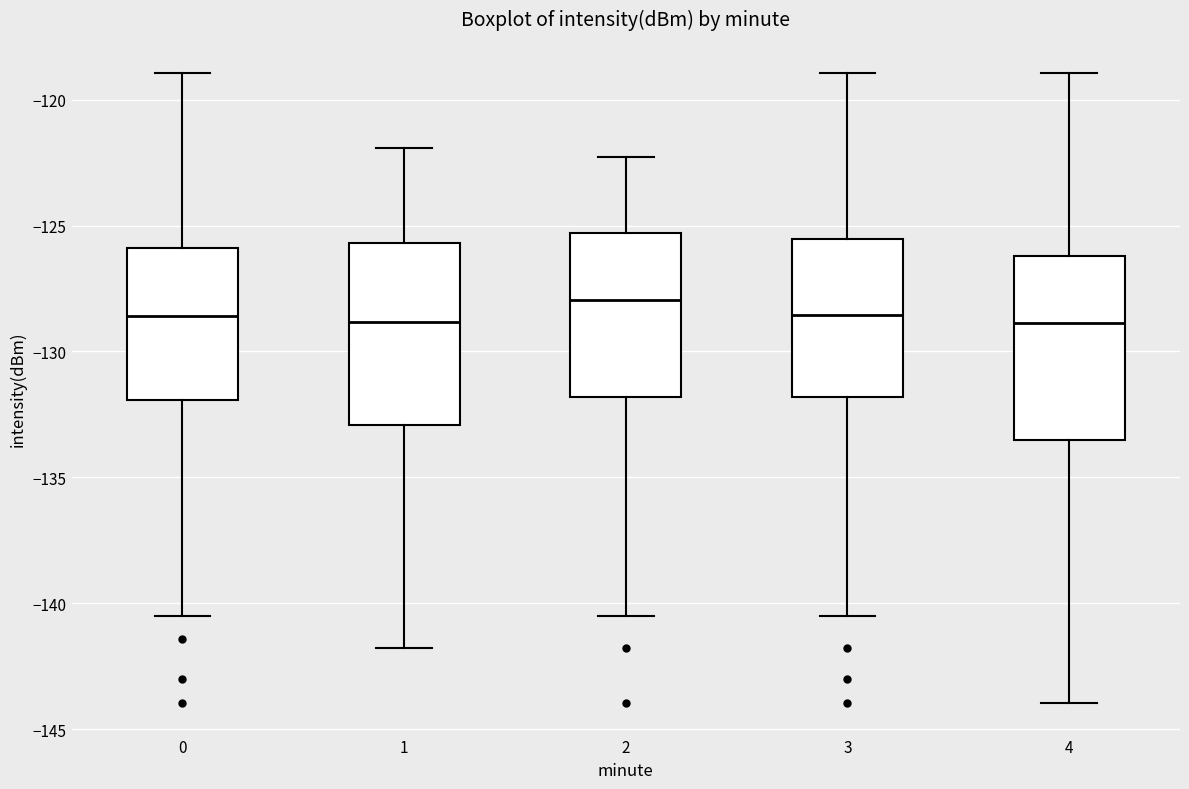

Reading left to right, transcribe this box plot: for each box, give where its median line is, the range the box spans, and where its two whiskers end, as read against the y-axis. The values are not printed on the chart, so give them approximately, as read against the axis.

0: median -128.5, box -132.0 to -126.0, whiskers -140.5 to -119.0
1: median -129.0, box -133.0 to -125.5, whiskers -142.0 to -122.0
2: median -128.0, box -132.0 to -125.5, whiskers -140.5 to -122.5
3: median -128.5, box -132.0 to -125.5, whiskers -140.5 to -119.0
4: median -129.0, box -133.5 to -126.0, whiskers -144.0 to -119.0